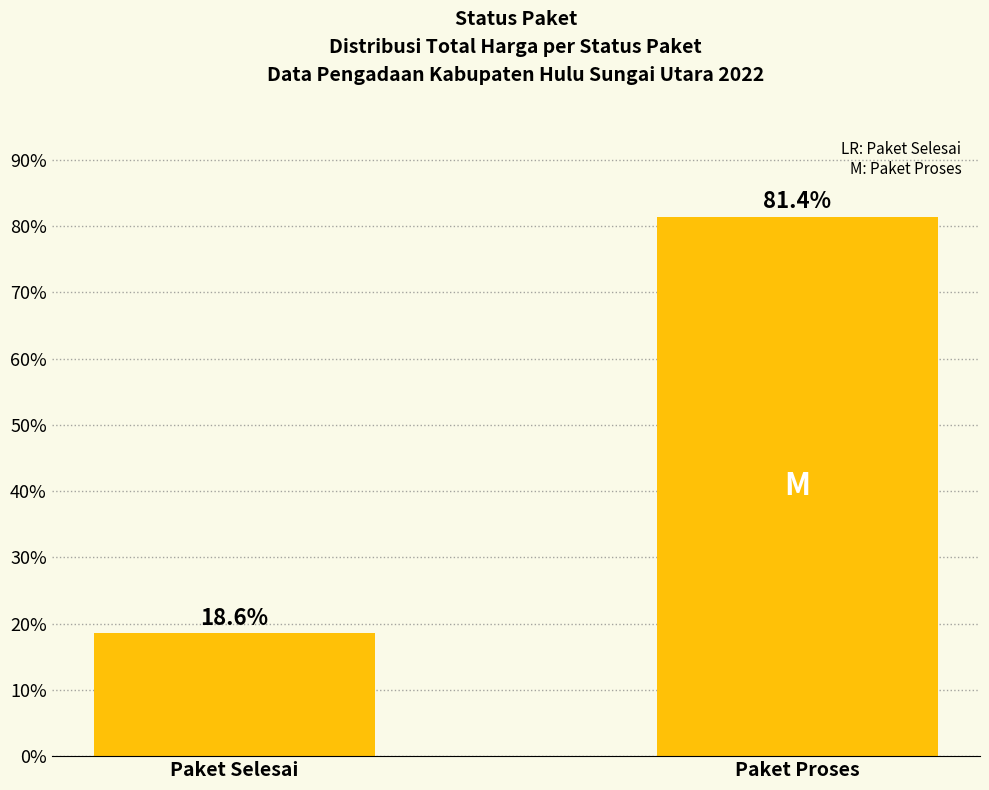

What is the difference between the values at Paket Selesai and Paket Proses?

62.9